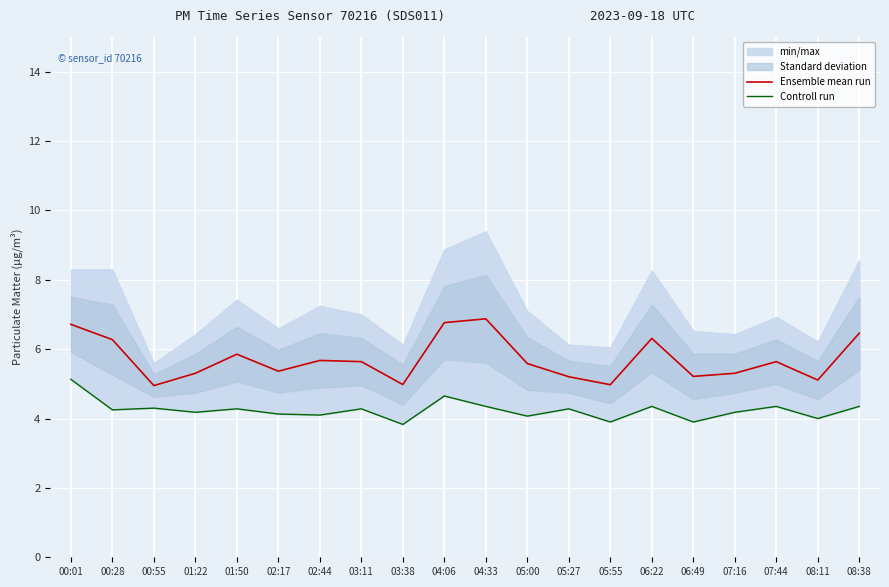

What is the value of the Ensemble mean run point at the 3rd from the left?

4.9